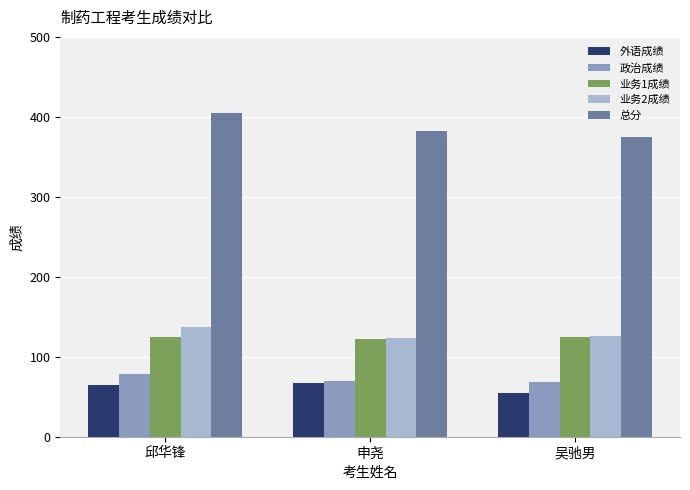

The 政治成绩 series shows 70 at 申尧. True or false?

True